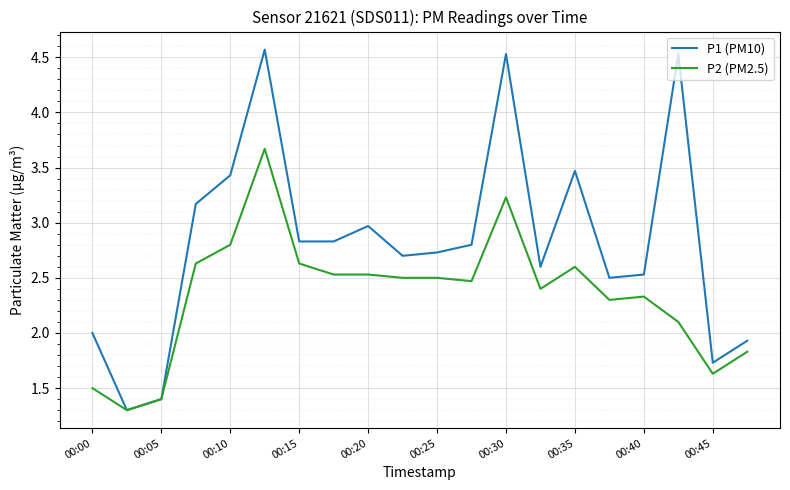

What is the highest value of the P2 (PM2.5) series?

3.7